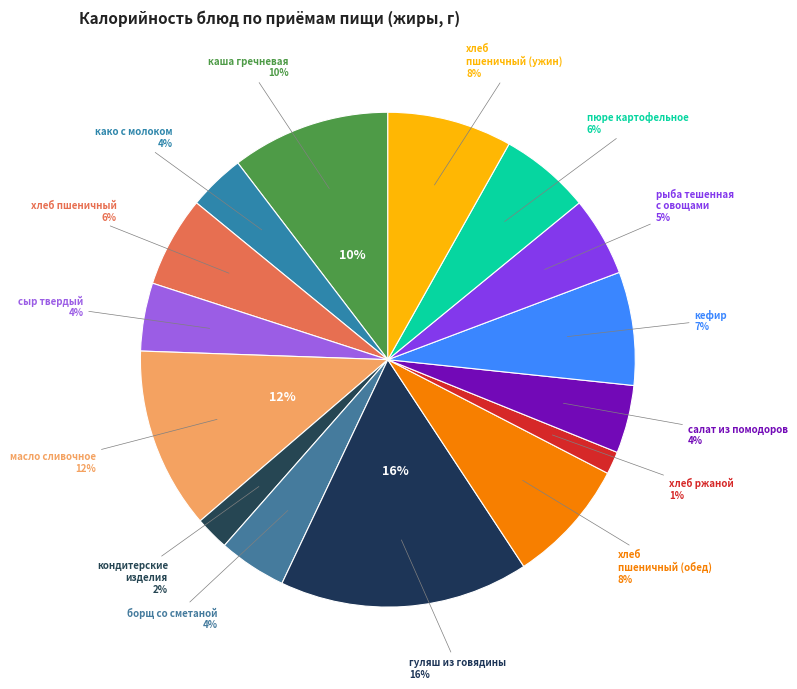

Is there a majority slice in this chart?

No